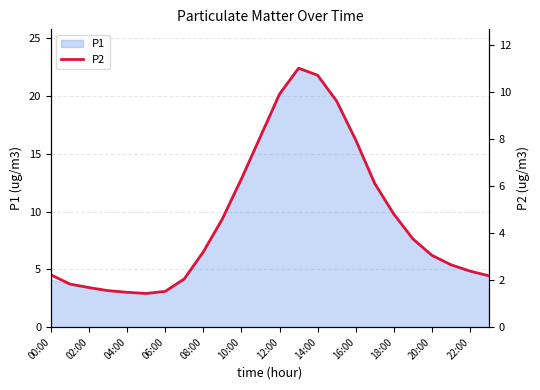

How many data points are above 3?

13